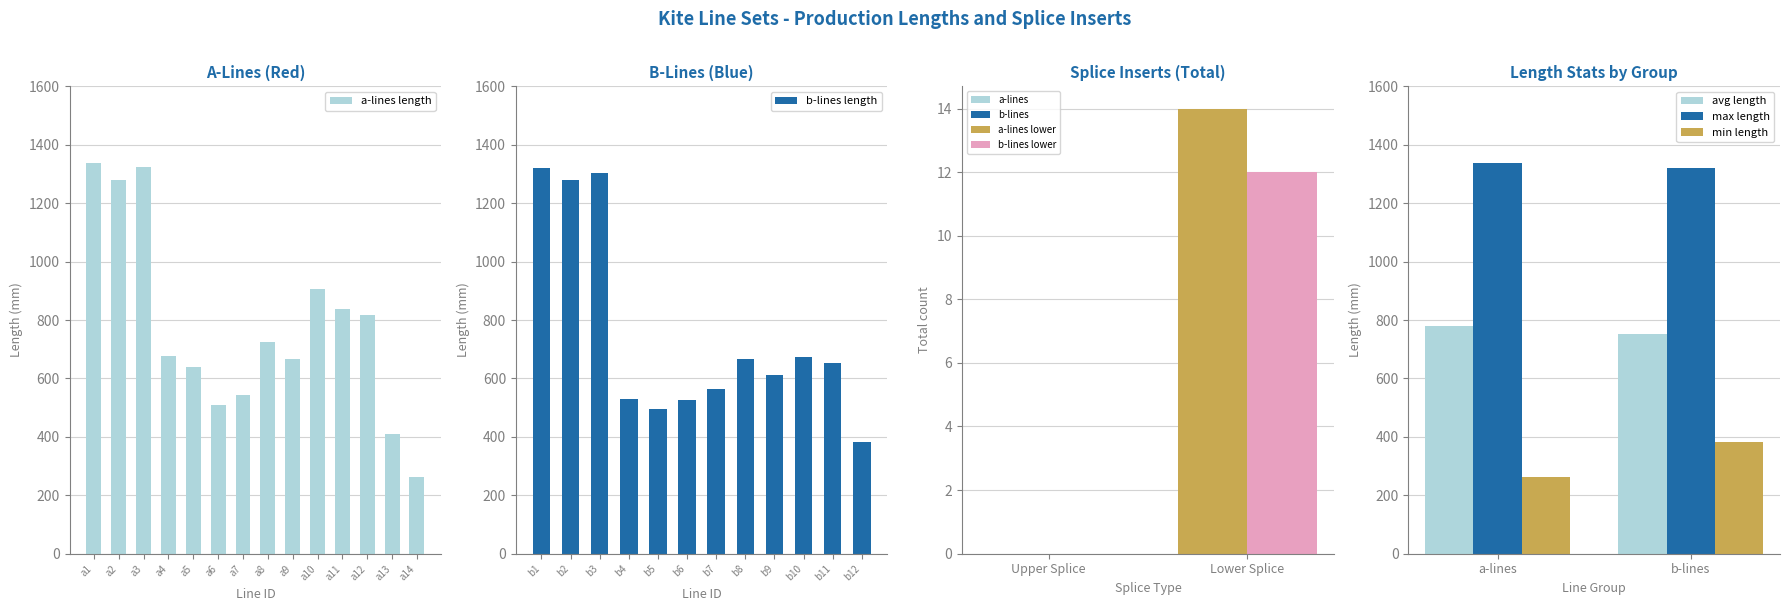

At which label does a-lines length reach its minimum?

a14